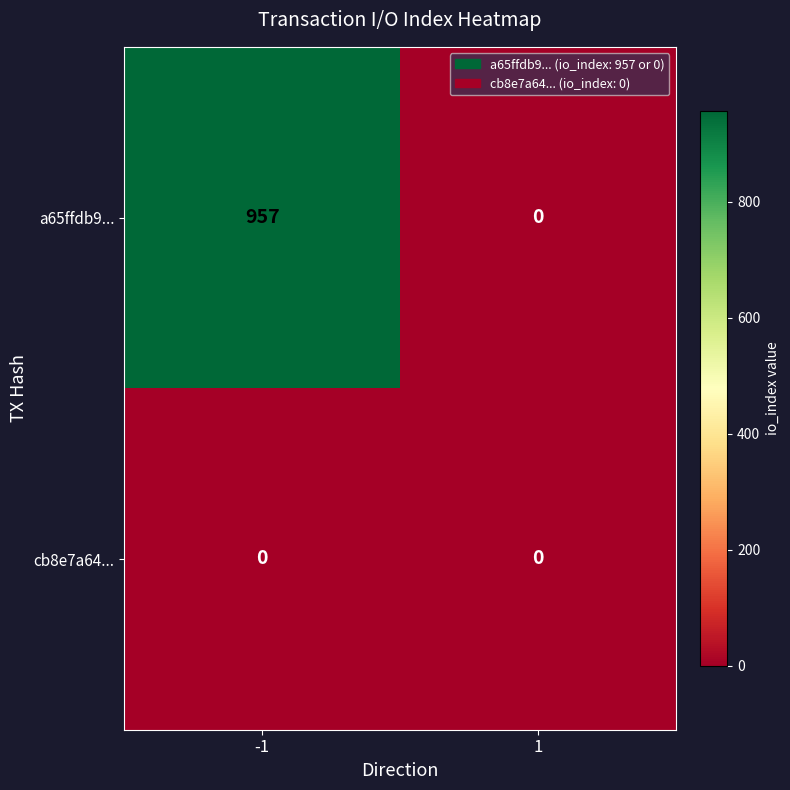

What is the difference between the highest and lowest values at -1?

957